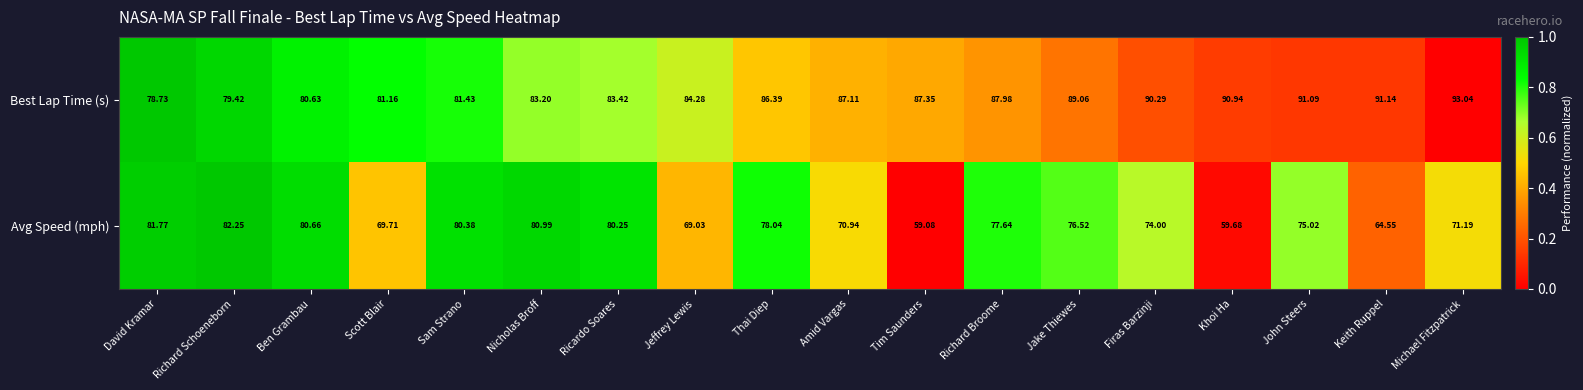

Is the value of Best Lap Time (s) at Firas Barzinji greater than the value of Avg Speed (mph) at David Kramar?

Yes